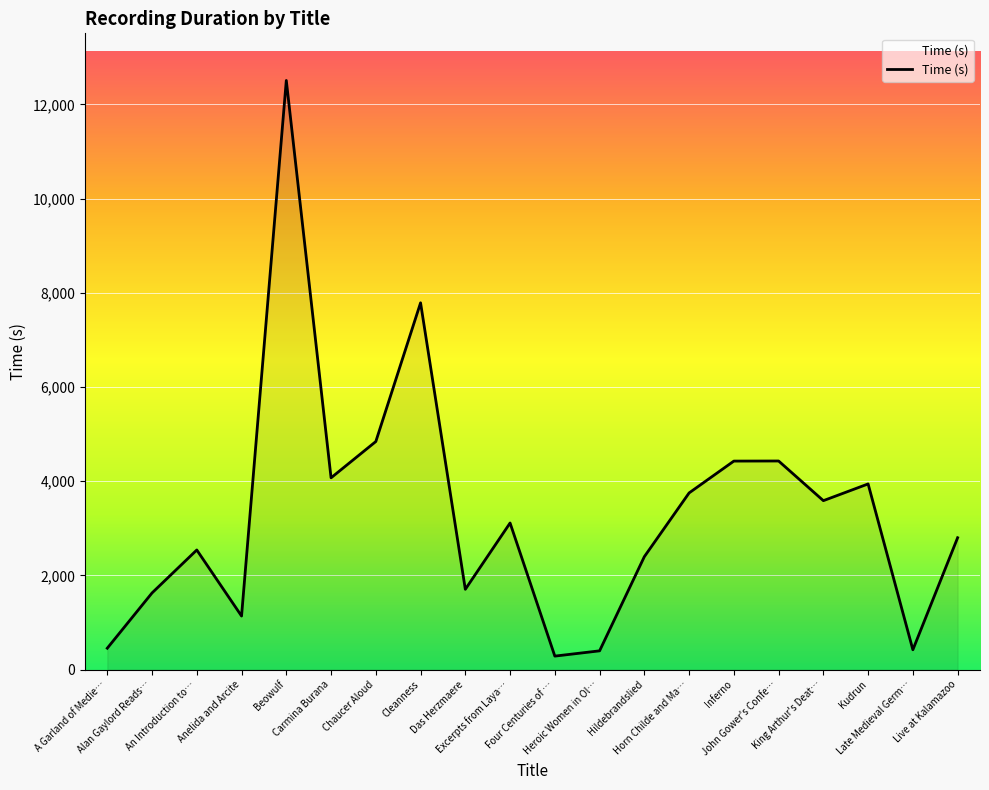

What is the maximum value shown in the chart?

12508